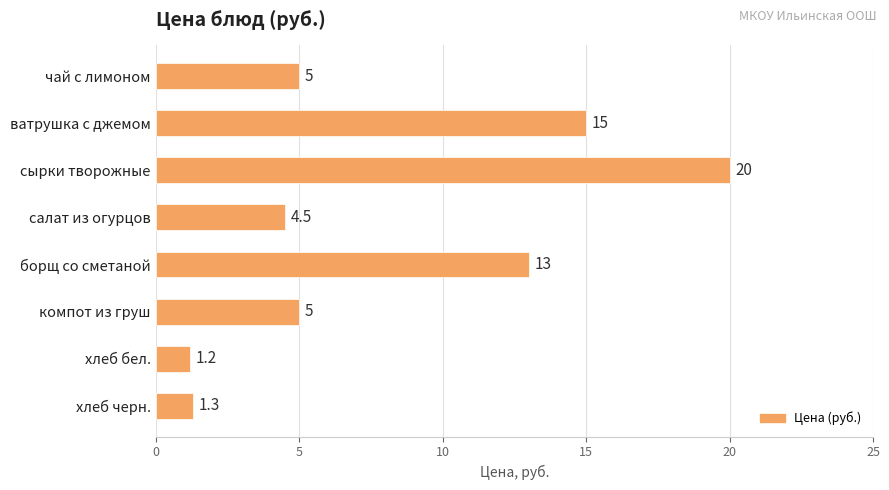

Between сырки творожные and чай с лимоном, which is larger?

сырки творожные